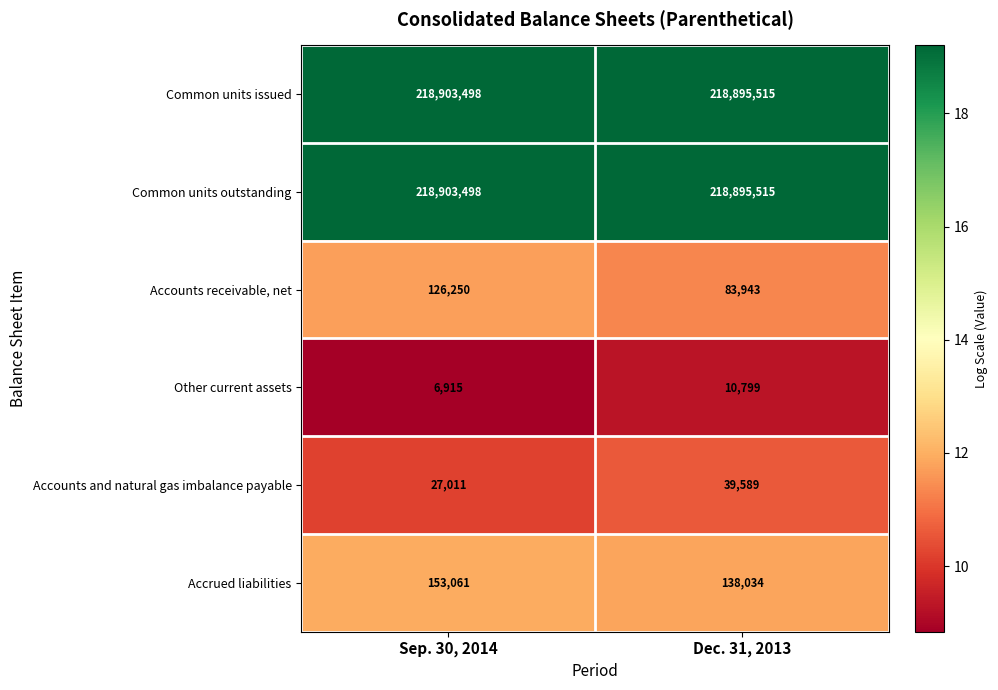

What is the spread (max minus min) of values at Dec. 31, 2013?

218884716